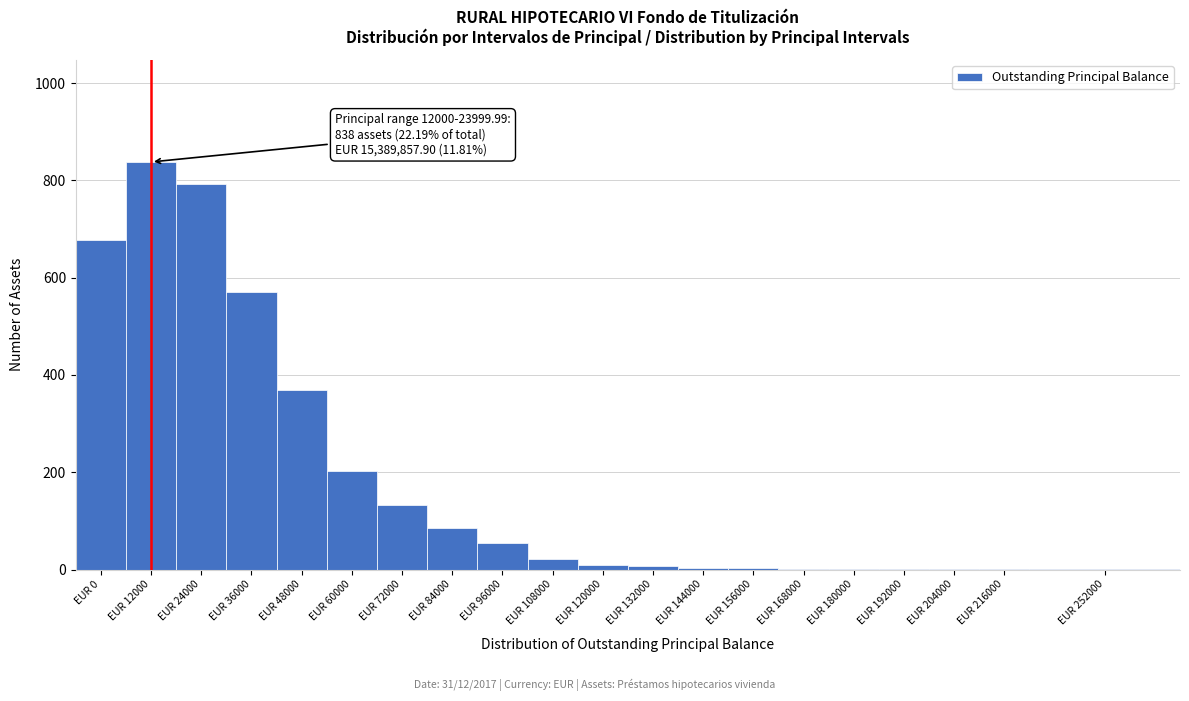

At which label is the value closest to 419?

EUR 48000